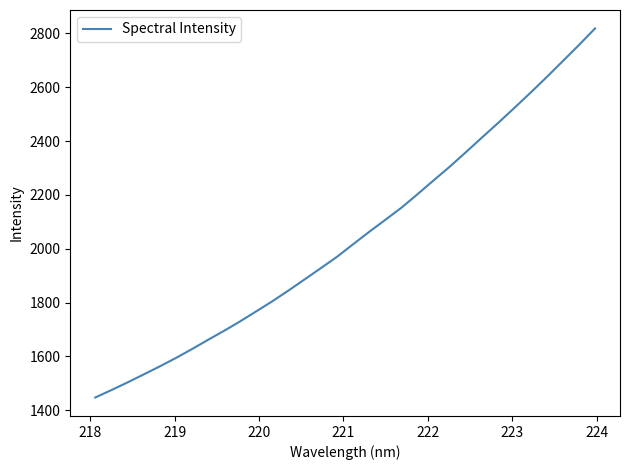

What is the maximum value shown in the chart?

2818.5